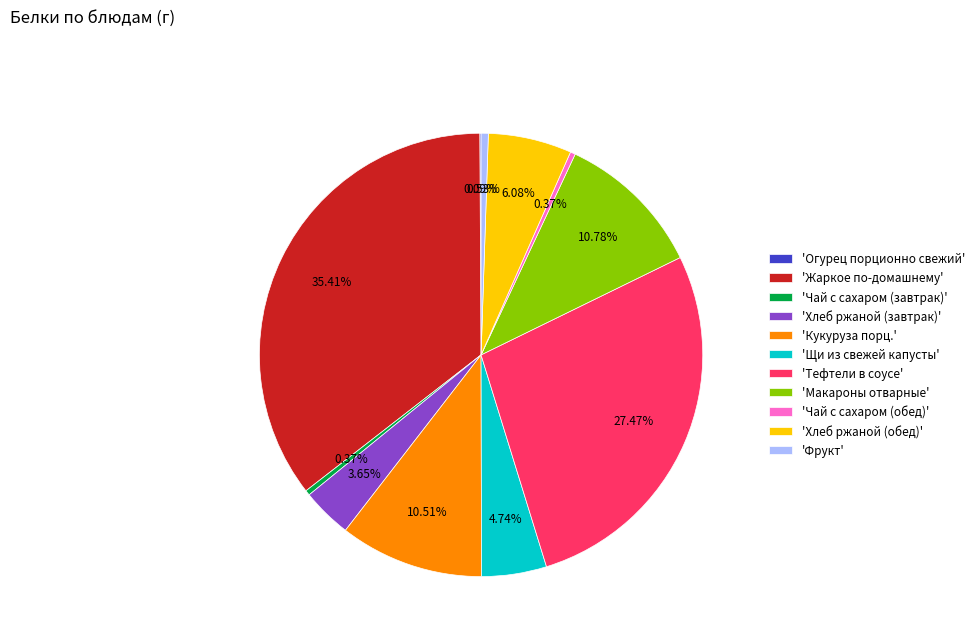

Does any single category account for the majority?

No